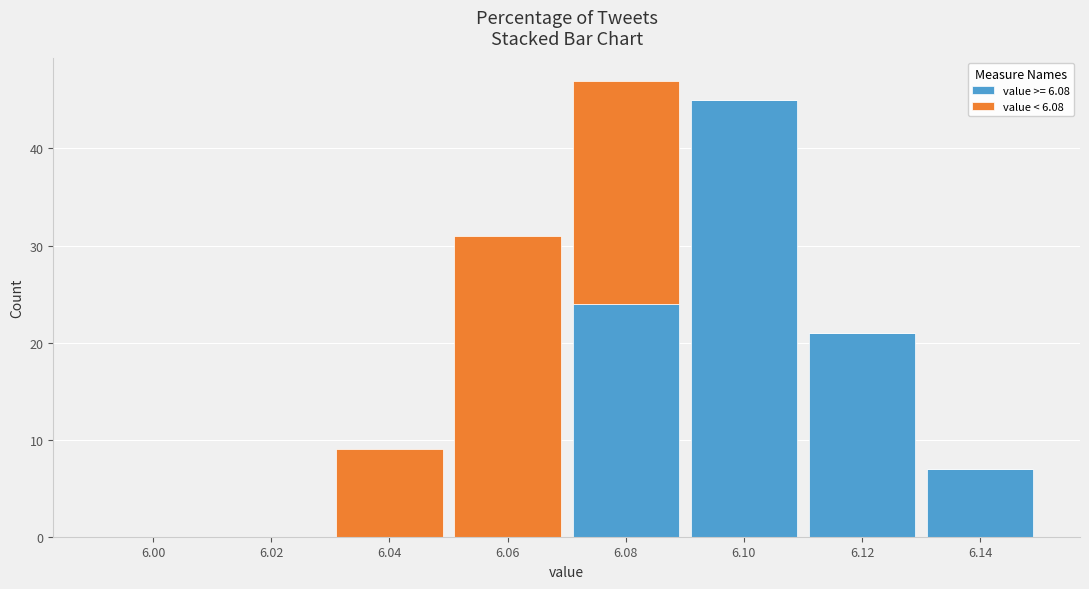

Reading left to right, transcribe this chart: for each stacked bar, give the range it covers on the x-axis and its total height. The values are not printed on the chart, so give them approximately, as read against the axis.

5.99 to 6.01: 0
6.01 to 6.03: 0
6.03 to 6.05: 9
6.05 to 6.07: 31
6.07 to 6.09: 47
6.09 to 6.11: 45
6.11 to 6.13: 21
6.13 to 6.15: 7